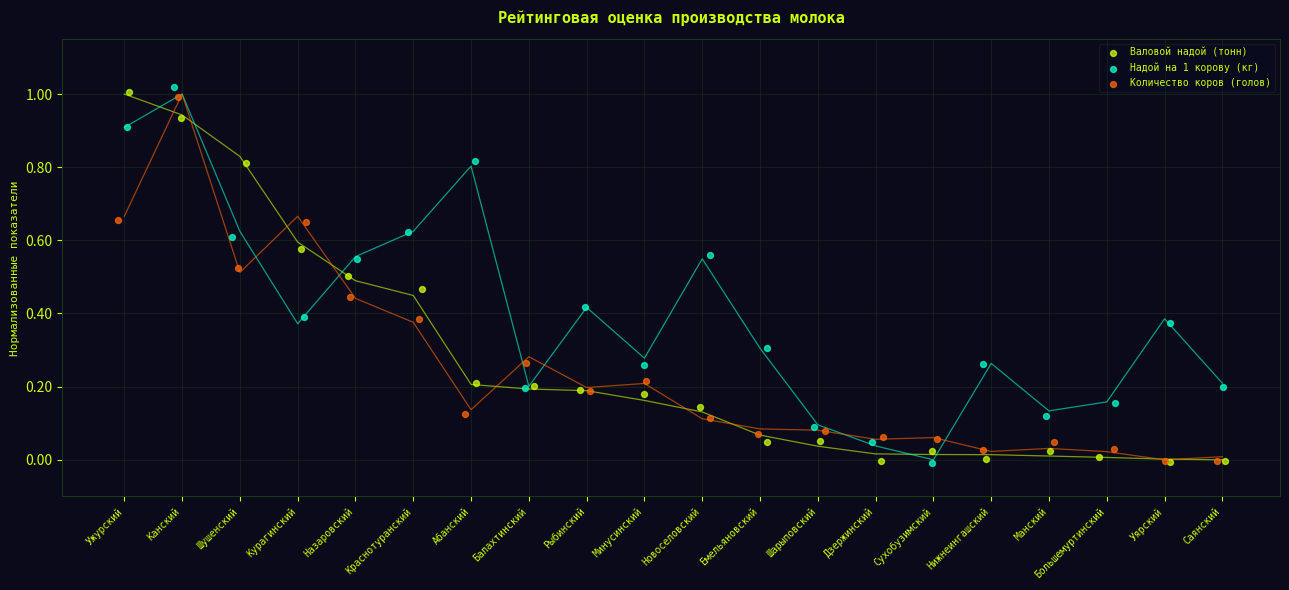

What are all the series names shown in the legend?

Валовой надой (тонн), Надой на 1 корову (кг), Количество коров (голов)